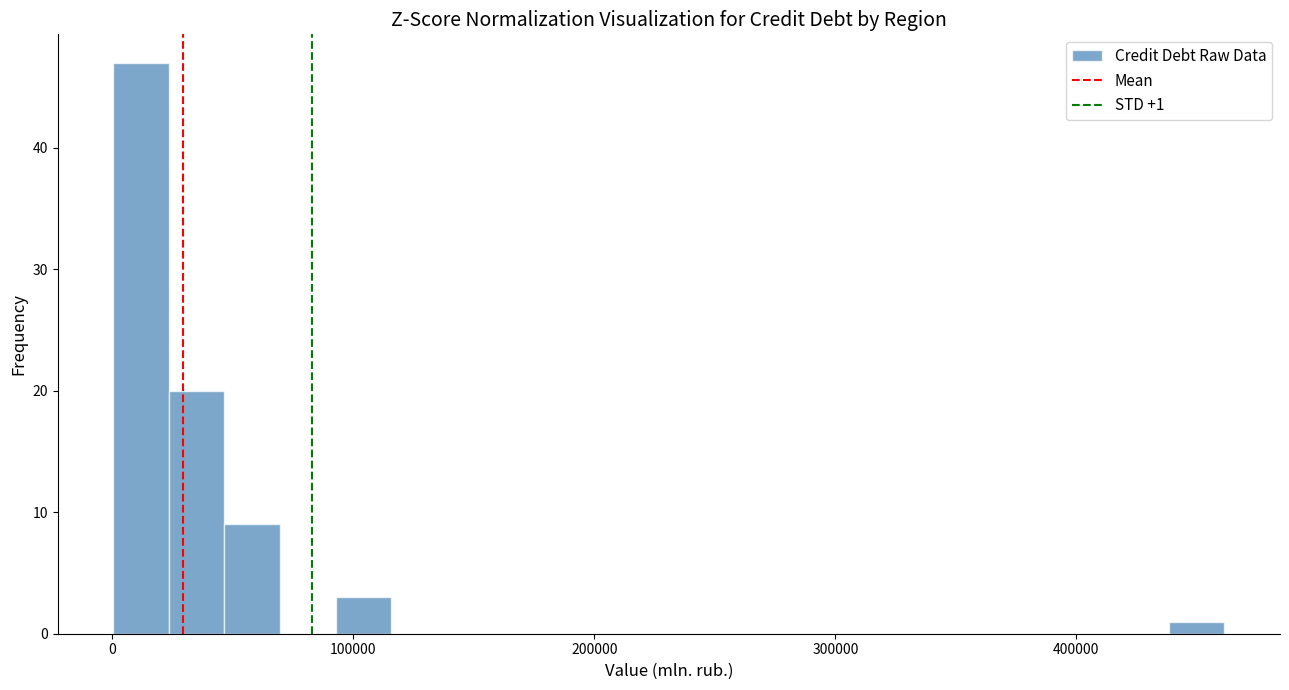

Read against the x-axis, roughly where is the centre of the tallest bar?

10000